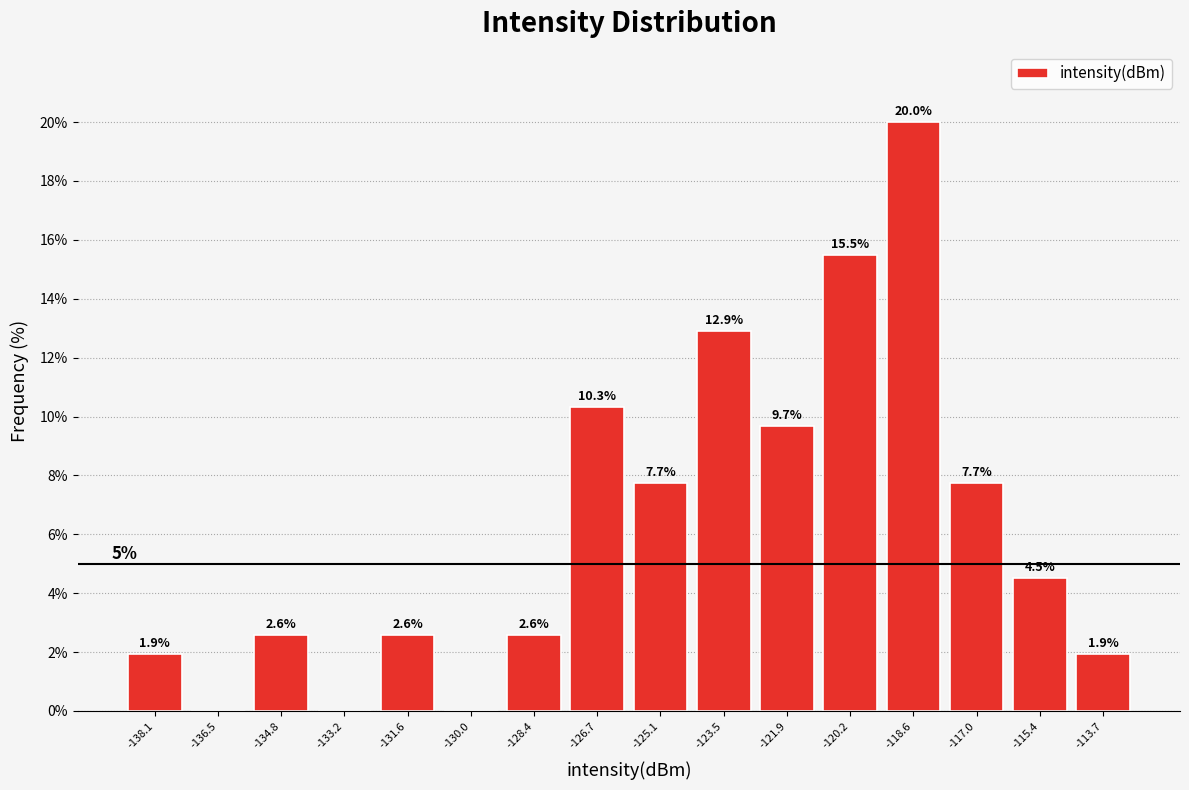

Which range on the x-axis has the tallest bar?

-119.4 to -117.8